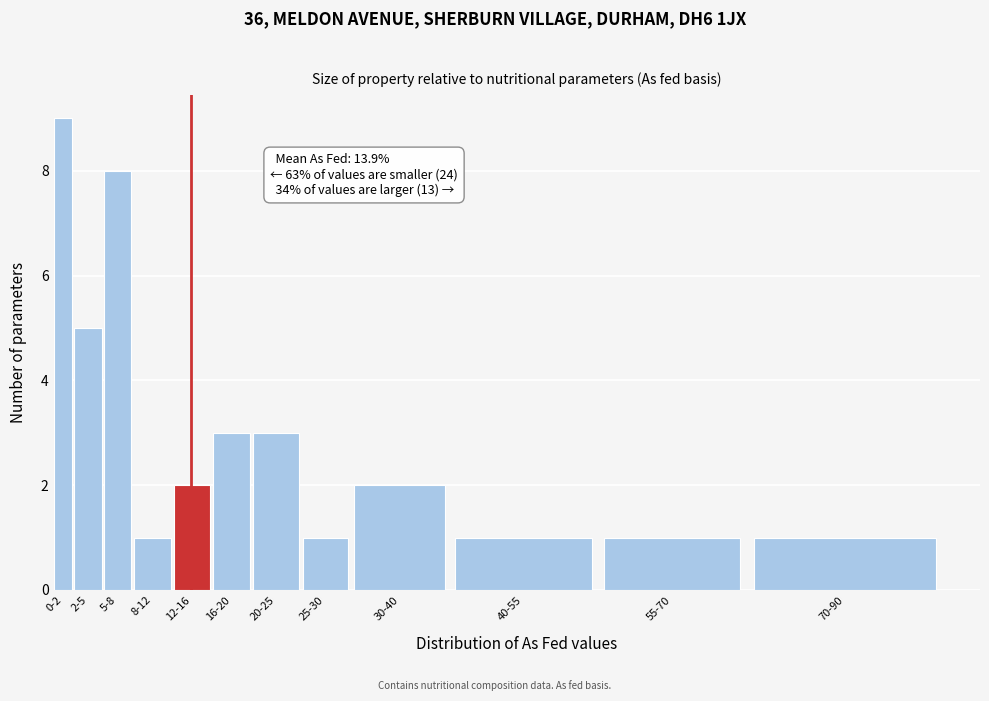

Reading left to right, what are all the values shown in this chart?

0-2=9	2-5=5	5-8=8	8-12=1	12-16=2	16-20=3	20-25=3	25-30=1	30-40=2	40-55=1	55-70=1	70-90=1